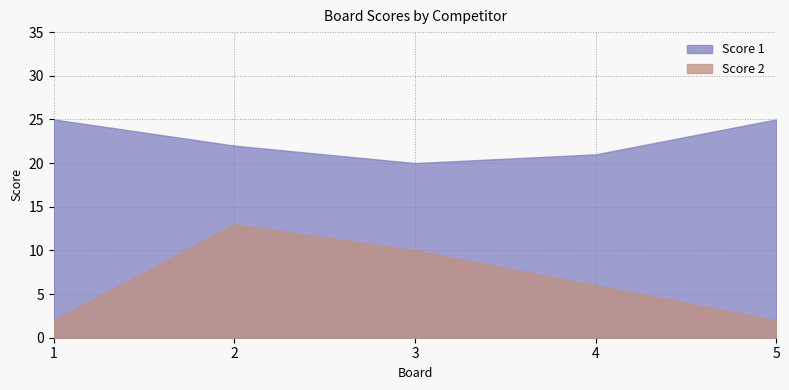

Which category has the highest value across all series?

1